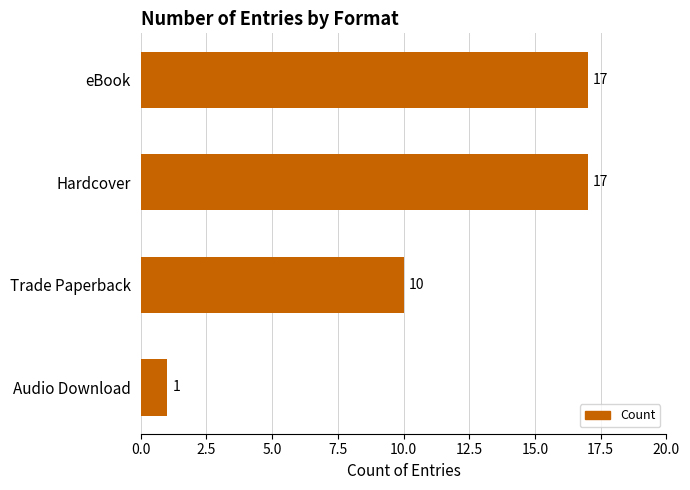

Reading bottom to top, extract all data points from this chart.

Audio Download=1	Trade Paperback=10	Hardcover=17	eBook=17